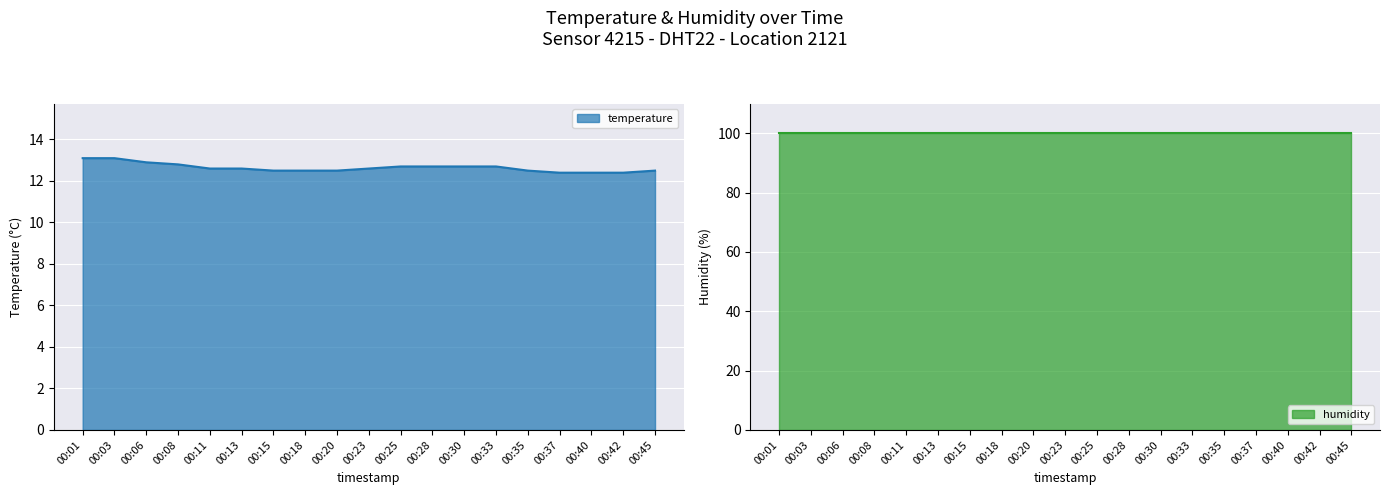

What is the difference between the maximum and minimum values?

0.7